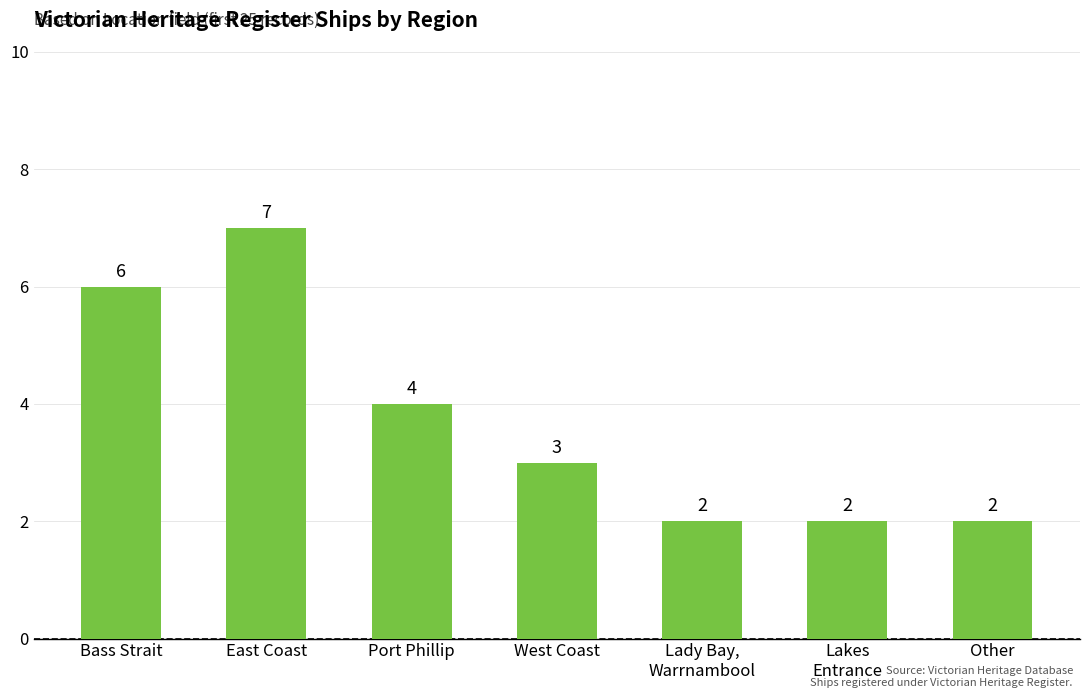

What is the difference between the maximum and second lowest values?

5